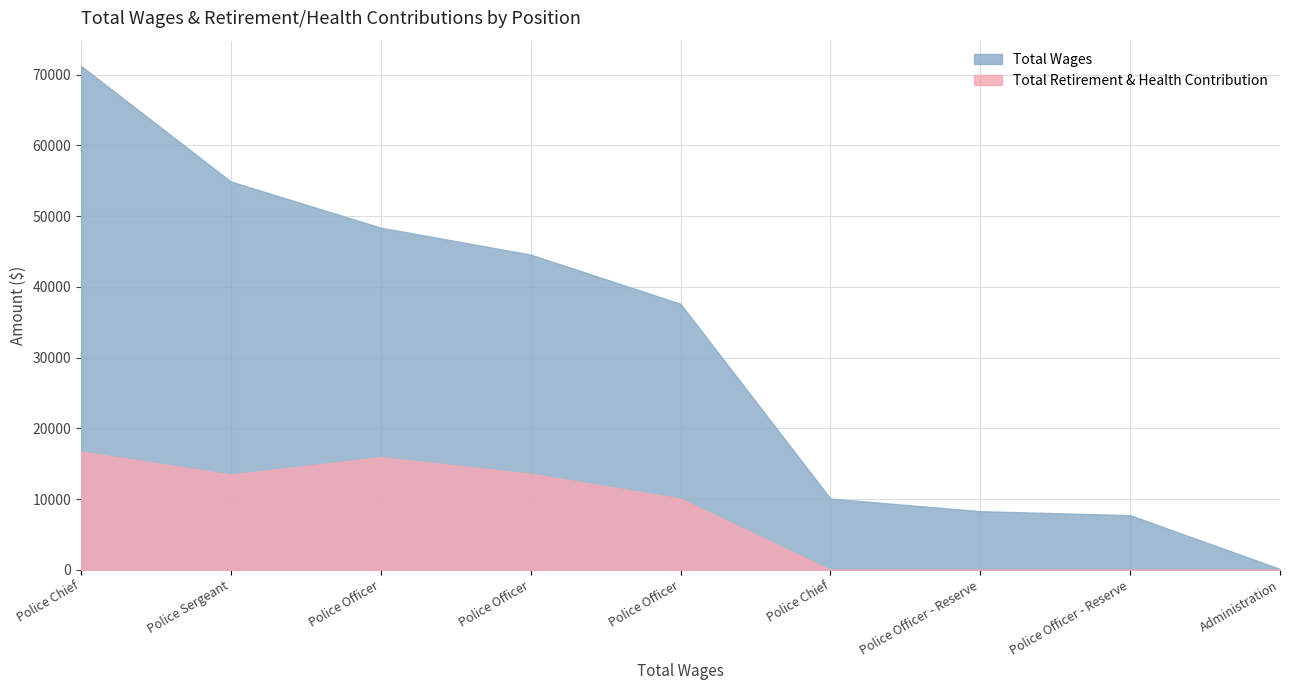

Between Police Sergeant and Police Officer - Reserve, which series saw the biggest shift?

Total Wages